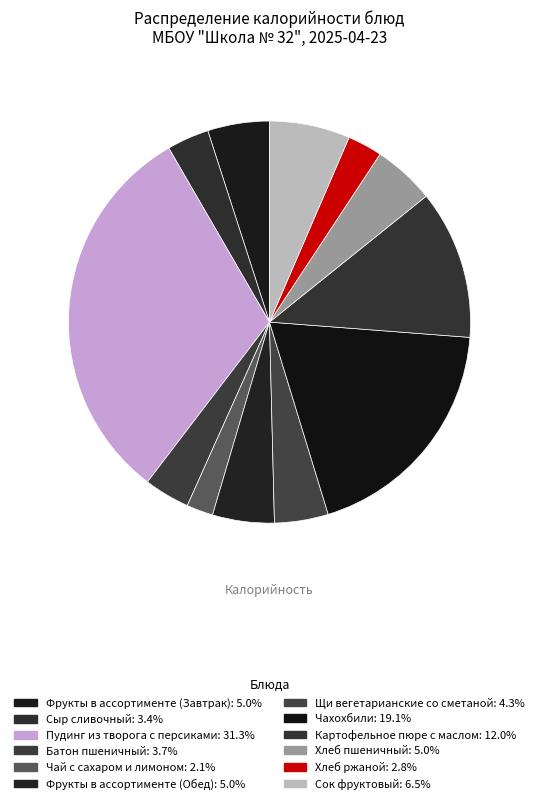

How many segments does this pie chart have?

12